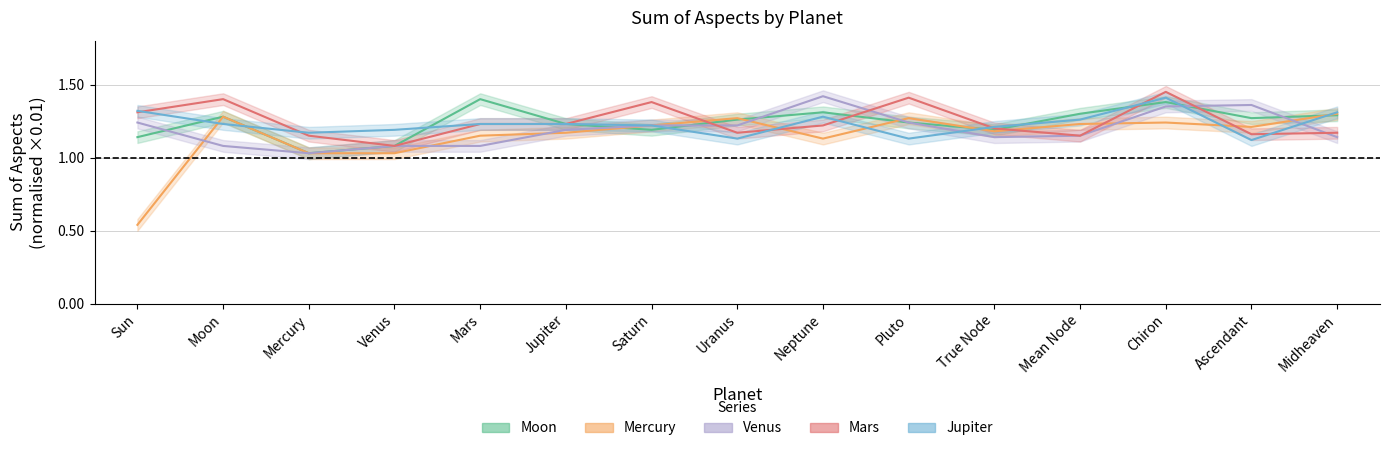

Where is the first local minimum for Mercury?

Neptune